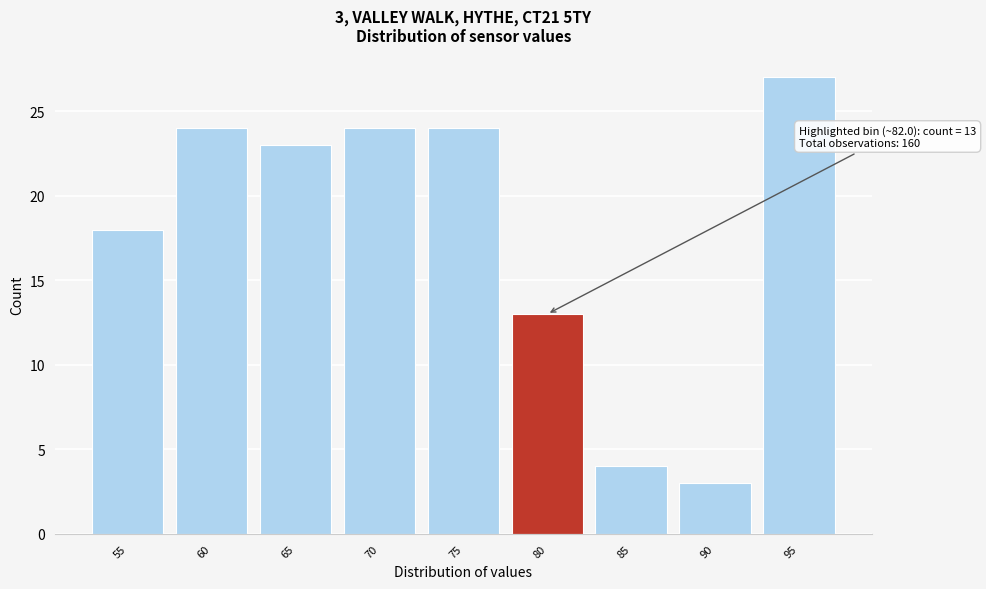

Reading right to left, what are all the values shown in this chart?

95=27	90=3	85=4	80=13	75=24	70=24	65=23	60=24	55=18